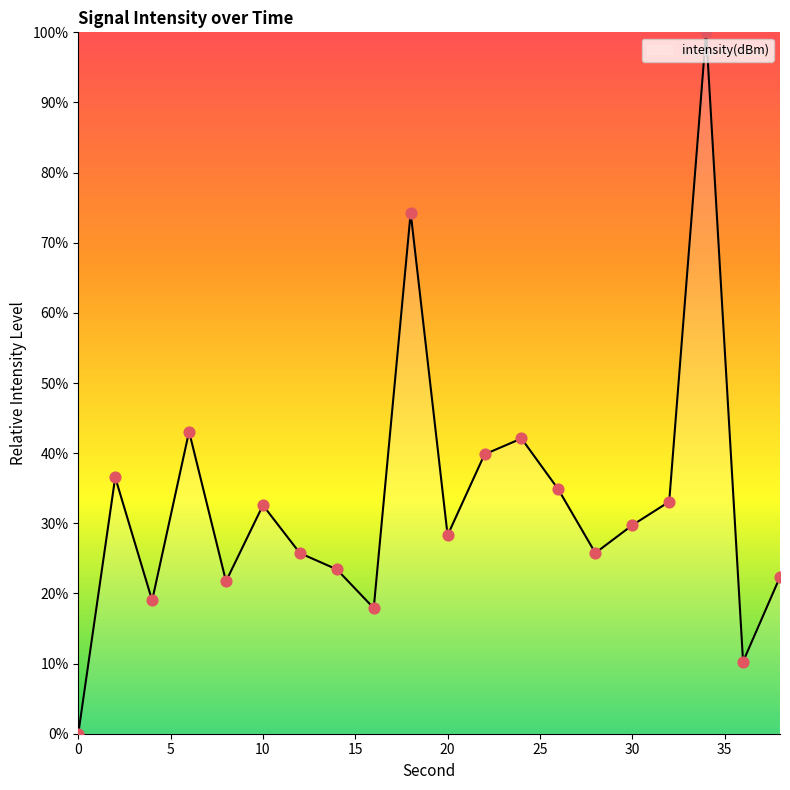

What is the difference between the maximum and minimum values?

100.0